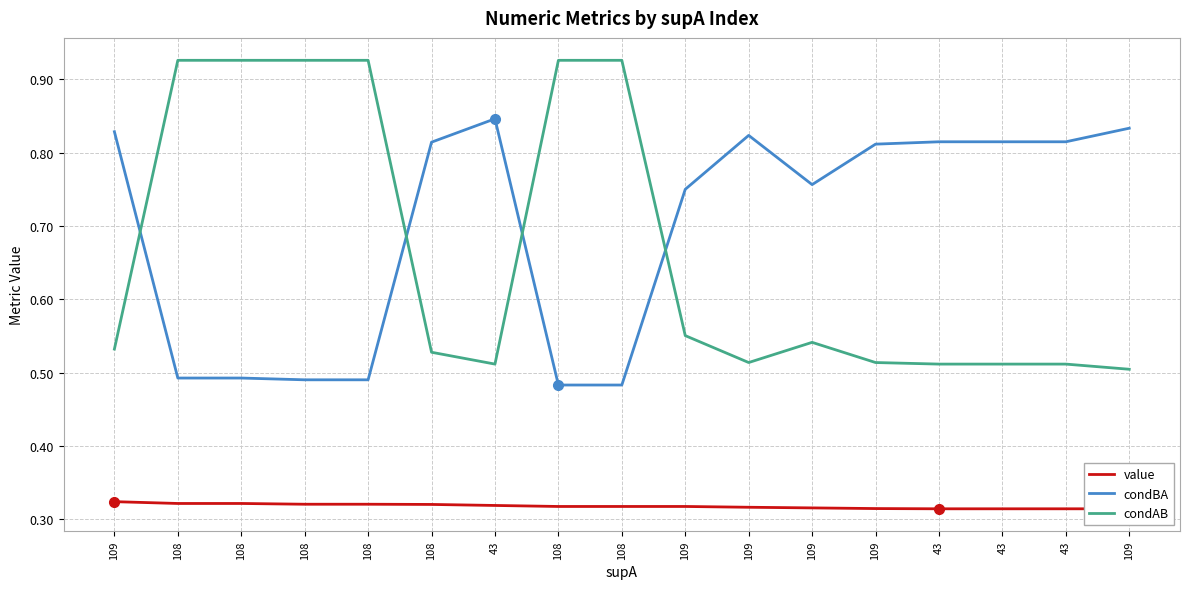

At how many categories does at least one series exceed 0?

17